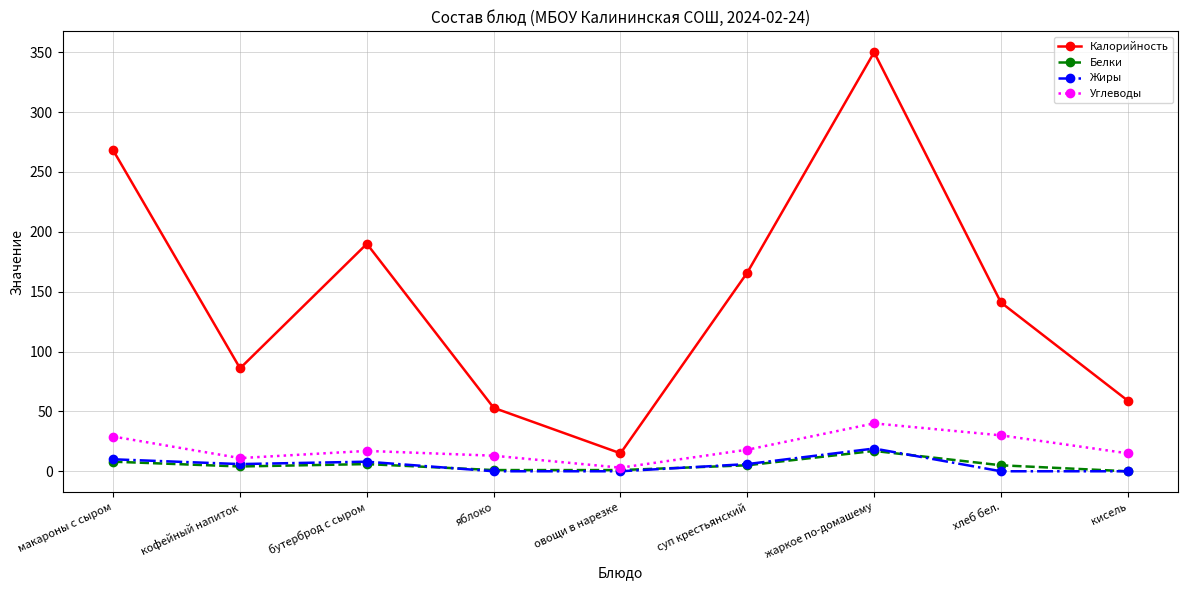

True or false: Белки and Калорийность cross at least once.

False